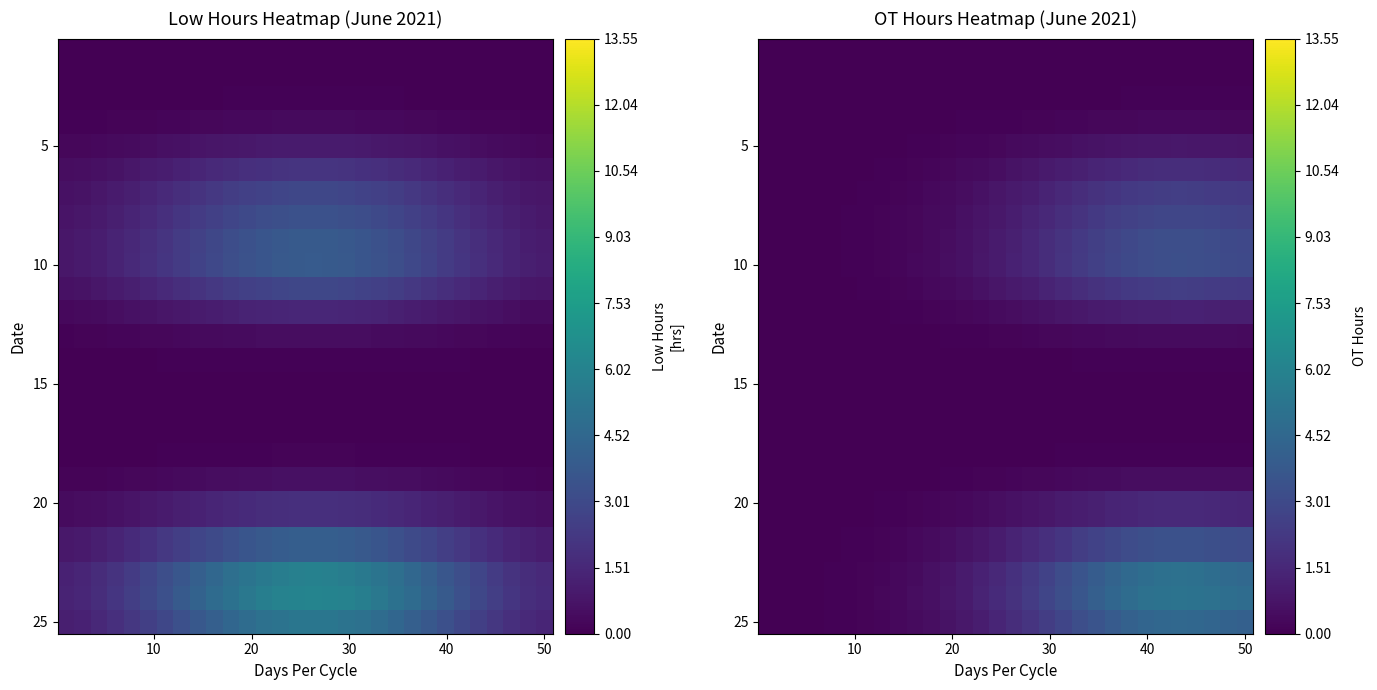

What is the greatest value displayed?

5.2